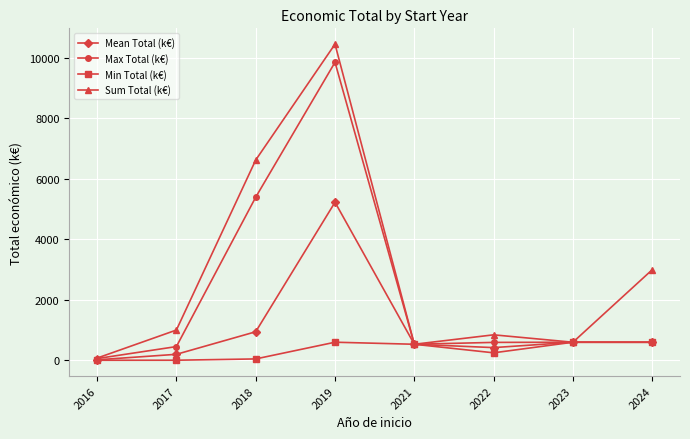

True or false: Mean Total (k€) has a value of 422.0 at 2022.

True